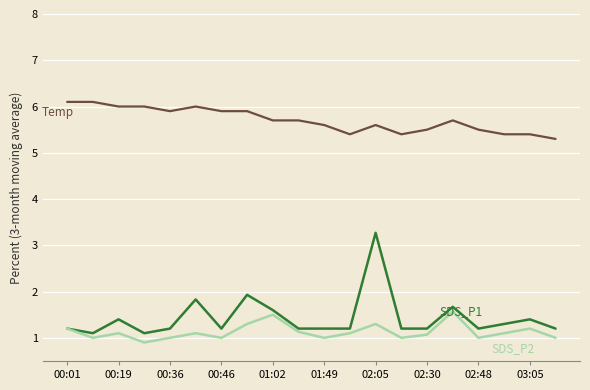

What is the maximum value shown in the chart?

6.1